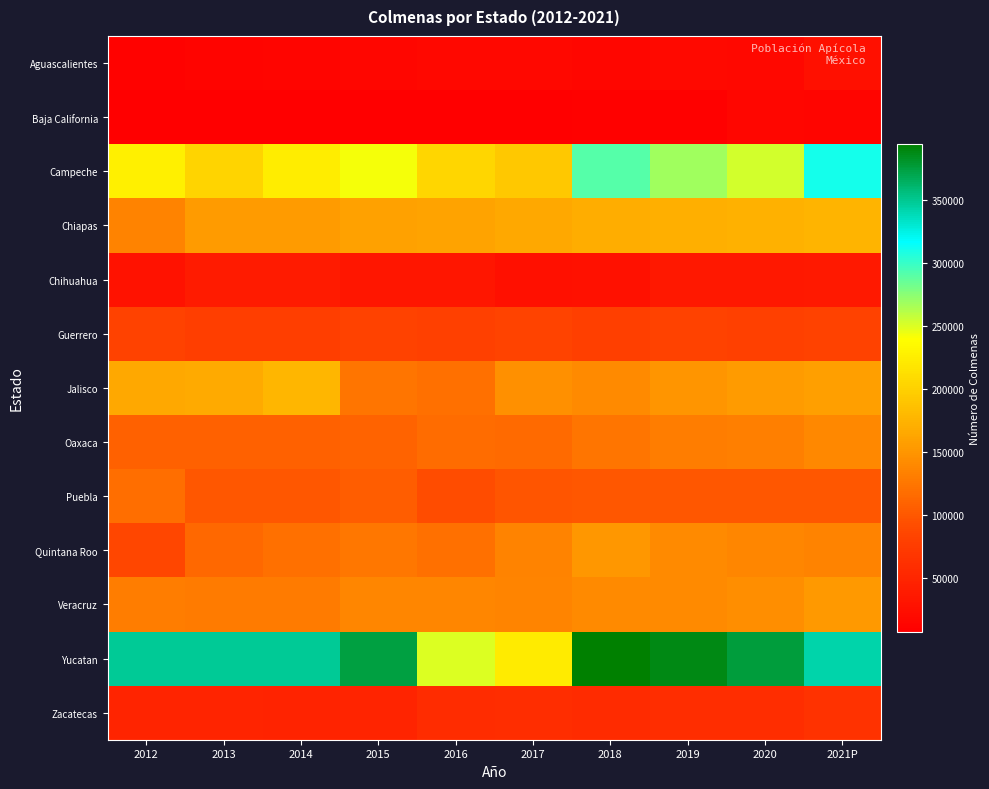

Reading left to right, list all the values displayed in this chart.

Aguascalientes: 2012=11060	2013=12061	2014=14564	2015=16203	2016=17500	2017=17481	2018=15312	2019=18640	2020=17460	2021P=26048
Baja California: 2012=8024	2013=7631	2014=7684	2015=7463	2016=8672	2017=8178	2018=9035	2019=10207	2020=15204	2021P=14549
Campeche: 2012=228282	2013=203395	2014=225068	2015=242504	2016=205377	2017=192840	2018=290500	2019=268907	2020=253033	2021P=311309
Chiapas: 2012=135438	2013=154345	2014=154820	2015=158900	2016=161822	2017=165757	2018=170408	2019=171822	2020=172956	2021P=176043
Chihuahua: 2012=29200	2013=37869	2014=37775	2015=33324	2016=34061	2017=26488	2018=27310	2019=35417	2020=35521	2021P=36613
Guerrero: 2012=81799	2013=77417	2014=77481	2015=82114	2016=81194	2017=83764	2018=79484	2019=82437	2020=80928	2021P=83039
Jalisco: 2012=166131	2013=166388	2014=177460	2015=124682	2016=120128	2017=145201	2018=141520	2019=150345	2020=155623	2021P=157636
Oaxaca: 2012=107993	2013=108659	2014=108176	2015=108890	2016=116860	2017=116226	2018=125049	2019=131118	2020=131675	2021P=139740
Puebla: 2012=118666	2013=100872	2014=100440	2015=105807	2016=91951	2017=99103	2018=99853	2019=100076	2020=101111	2021P=101237
Quintana Roo: 2012=86345	2013=114528	2014=120375	2015=126786	2016=120188	2017=136093	2018=151915	2019=140883	2020=138792	2021P=135327
Veracruz: 2012=130080	2013=129182	2014=129097	2015=138013	2016=138009	2017=136893	2018=140915	2019=141998	2020=143670	2021P=152857
Yucatan: 2012=348014	2013=348696	2014=349229	2015=375042	2016=250073	2017=223372	2018=394880	2019=388443	2020=376369	2021P=342727
Zacatecas: 2012=48813	2013=49242	2014=48149	2015=49687	2016=57876	2017=59817	2018=56092	2019=59990	2020=59139	2021P=64557